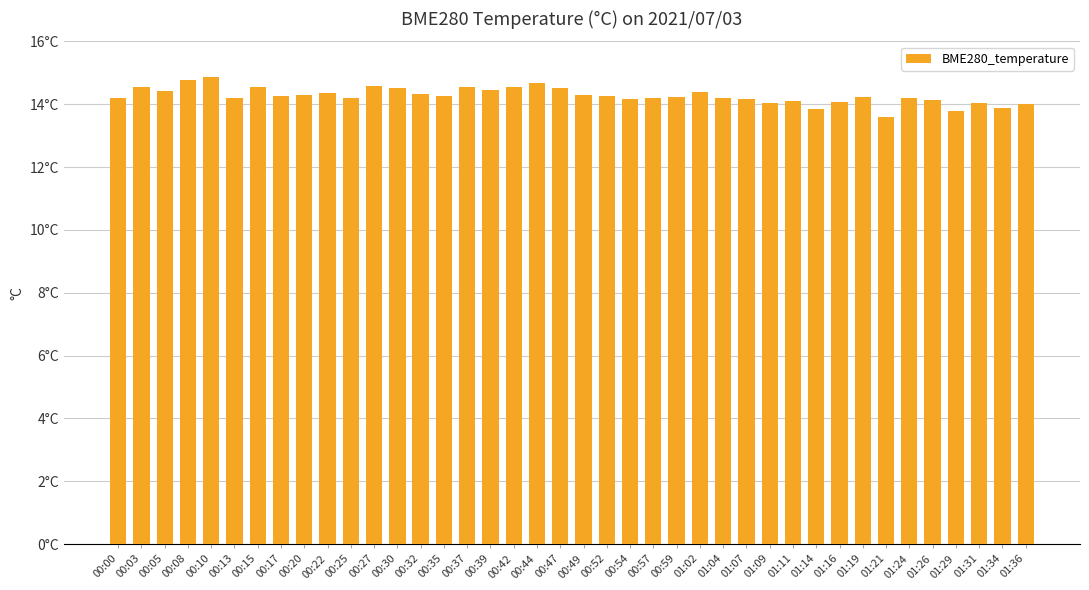

What is the sum of all values?

571.0